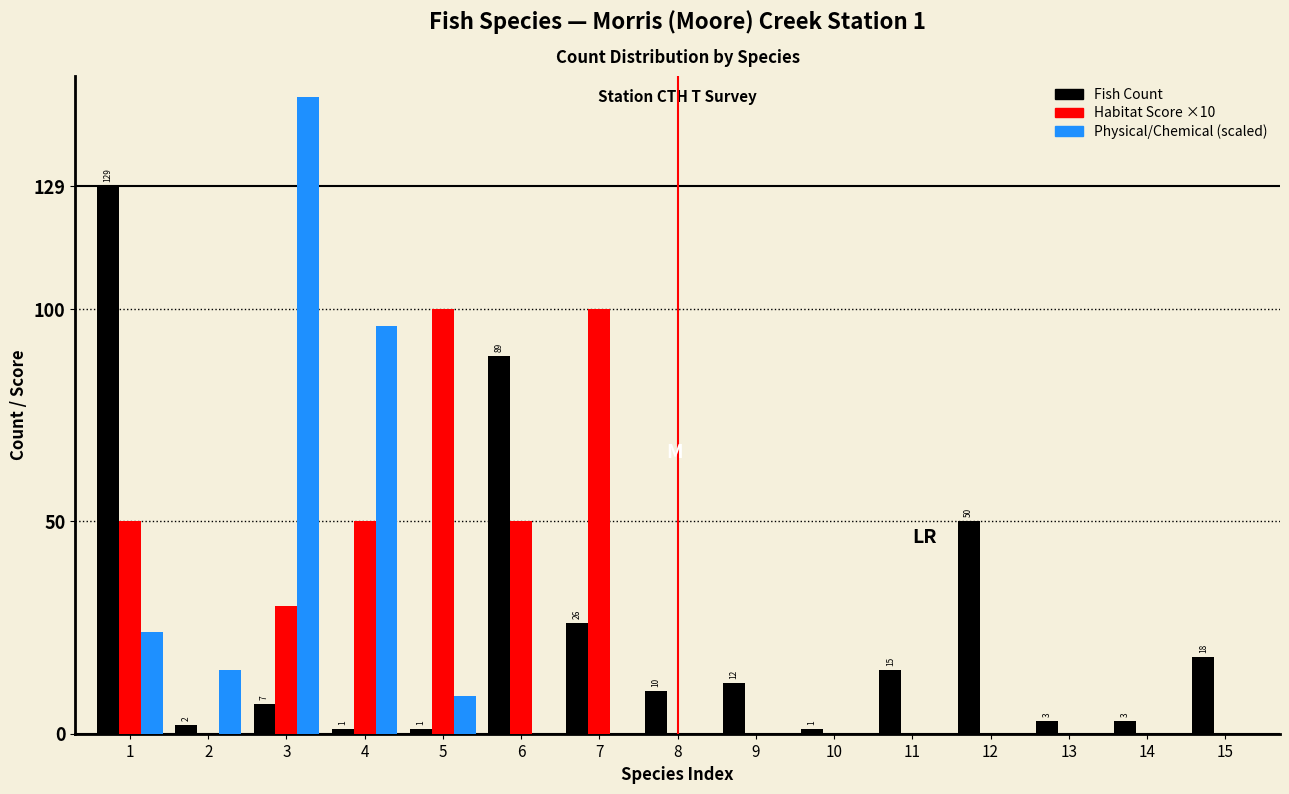

Between 12 and 14, which series saw the biggest shift?

Fish Count